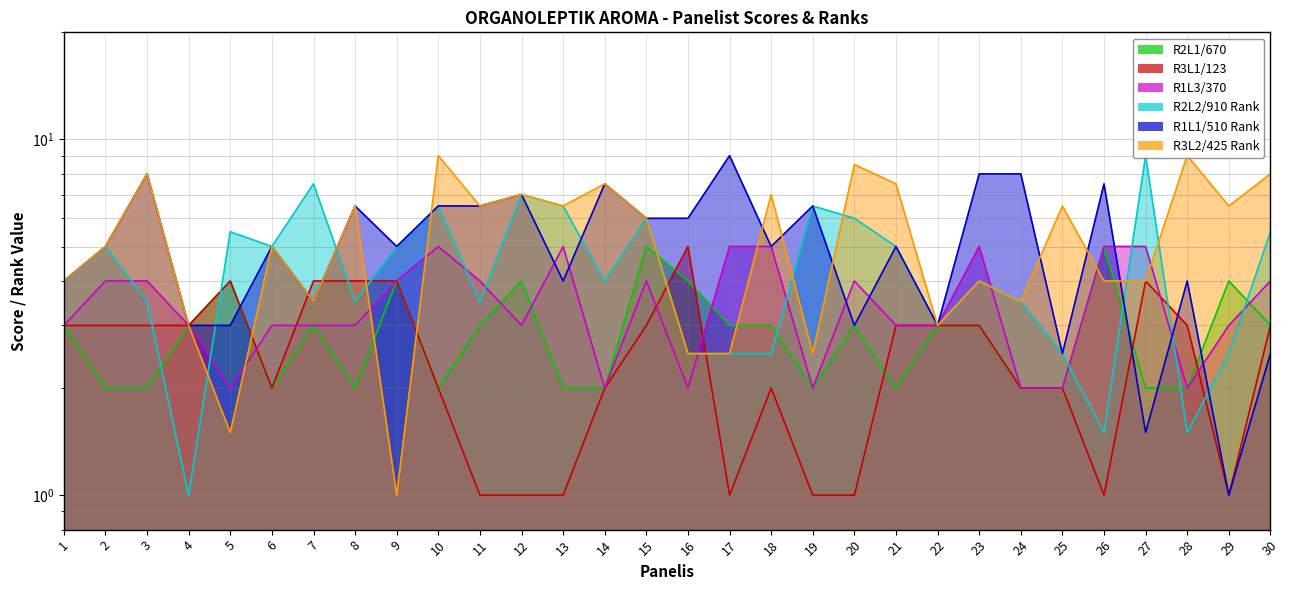

At which category is the sum across all series the highest?

10